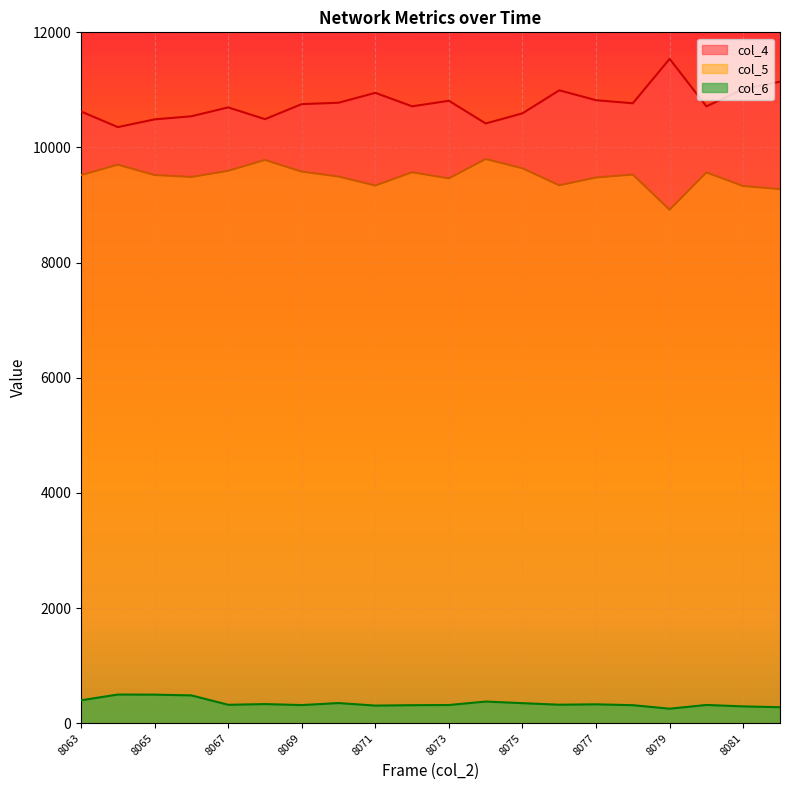

Which has a higher value, 8082 or 8069?

8082